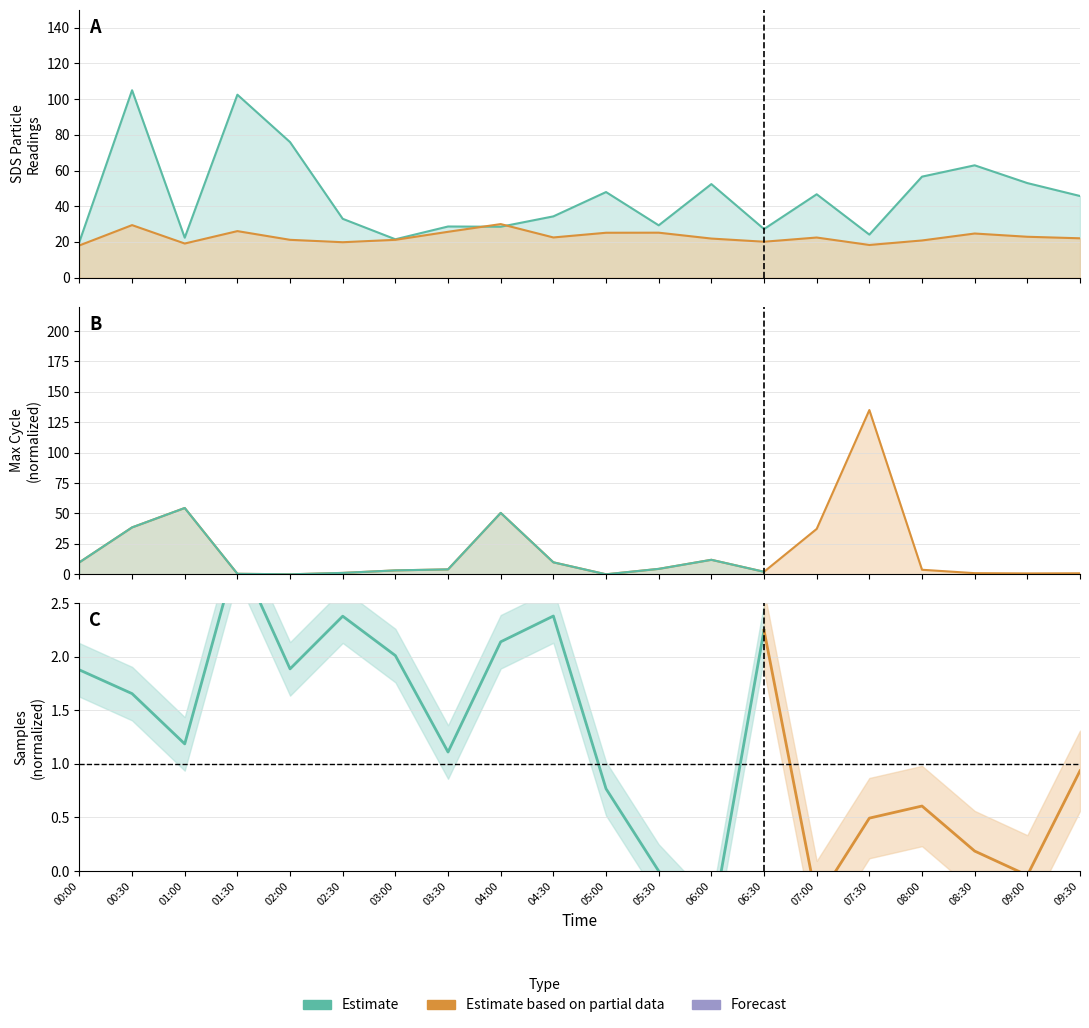

Reading left to right, transcribe all the data shown in this chart.

SDS_P1: 20.1	105.0	22.4	102.5	75.9	33.0	21.5	28.6	28.5	34.3	47.9	29.3	52.4	27.2	46.7	24.1	56.6	62.9	53.0	45.7
SDS_P2: 18.0	29.4	19.1	26.1	21.2	19.8	21.2	25.7	30.0	22.5	25.1	25.2	21.9	20.1	22.5	18.3	20.8	24.7	22.9	22.0
Max_cycle: 9.8	38.5	54.5	0.4	0.0	1.1	3.2	4.0	50.5	9.8	0.0	4.5	11.9	2.1	37.3	135.0	3.7	0.9	0.7	0.8